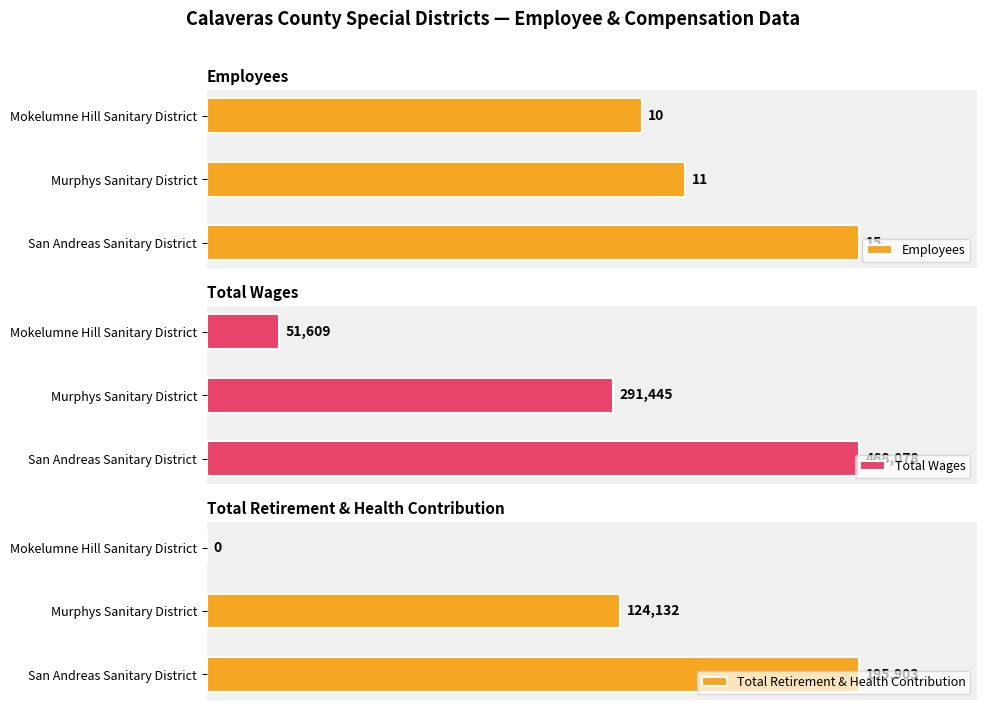

Does the chart contain stacked bars?

No